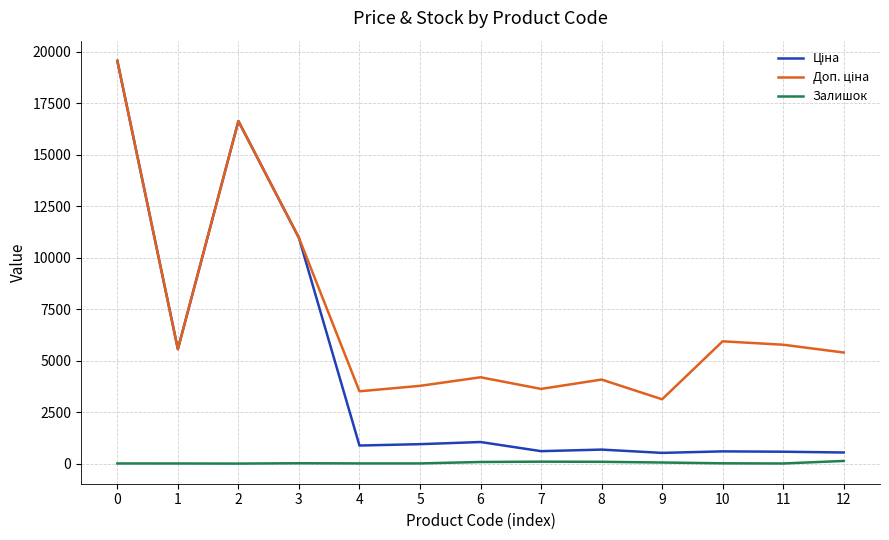

What is the spread (max minus min) of values at 3?

10947.4